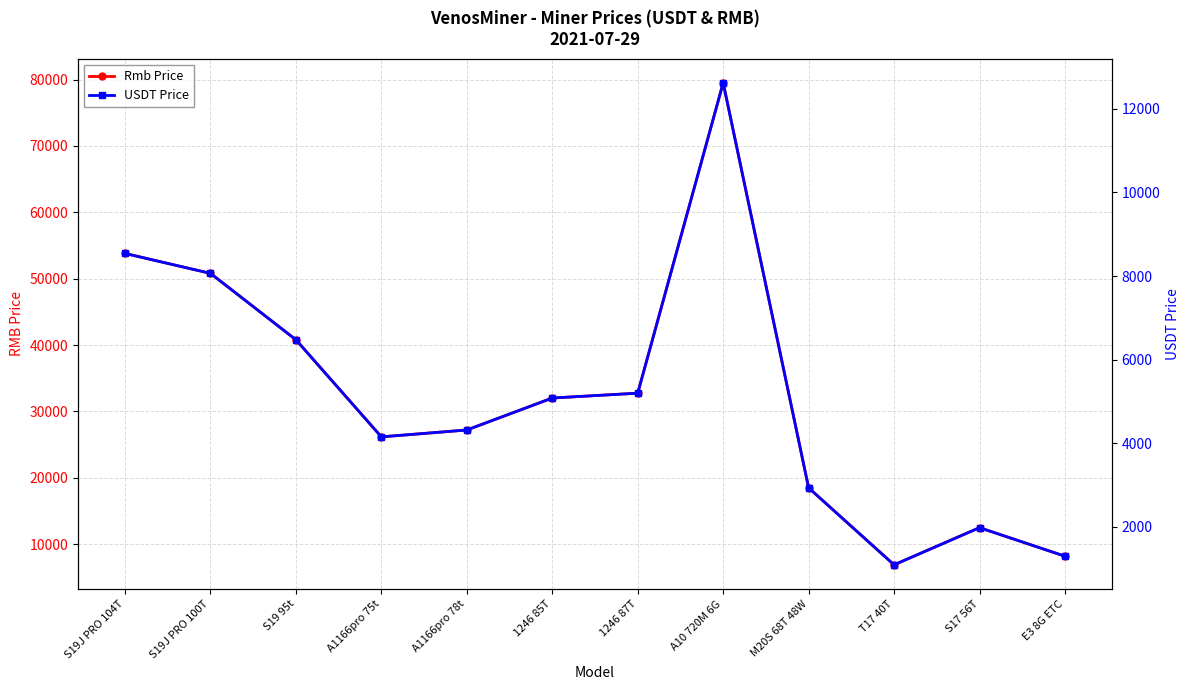

At how many categories does at least one series exceed 61357?

1